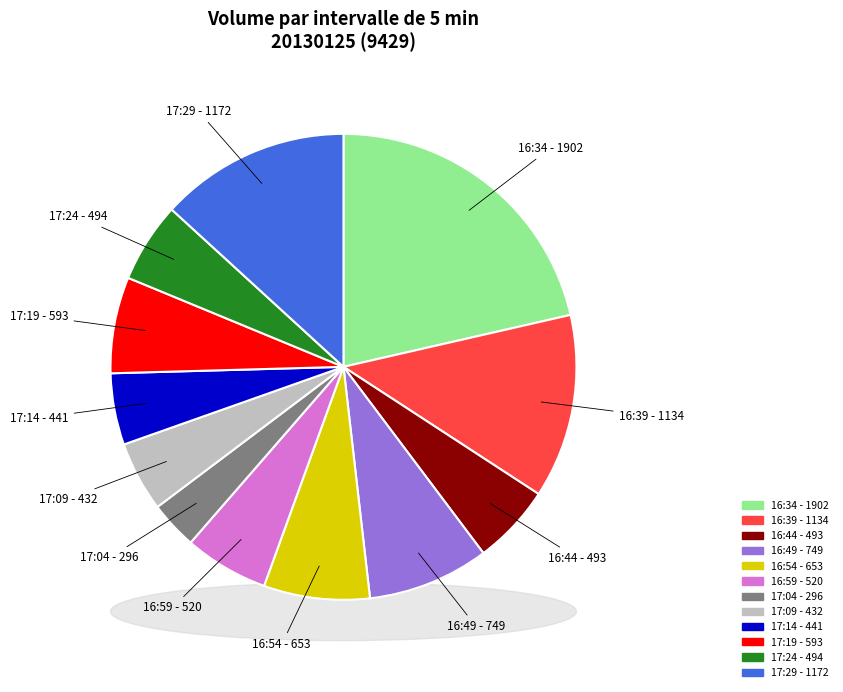

How many slices are in this pie chart?

12